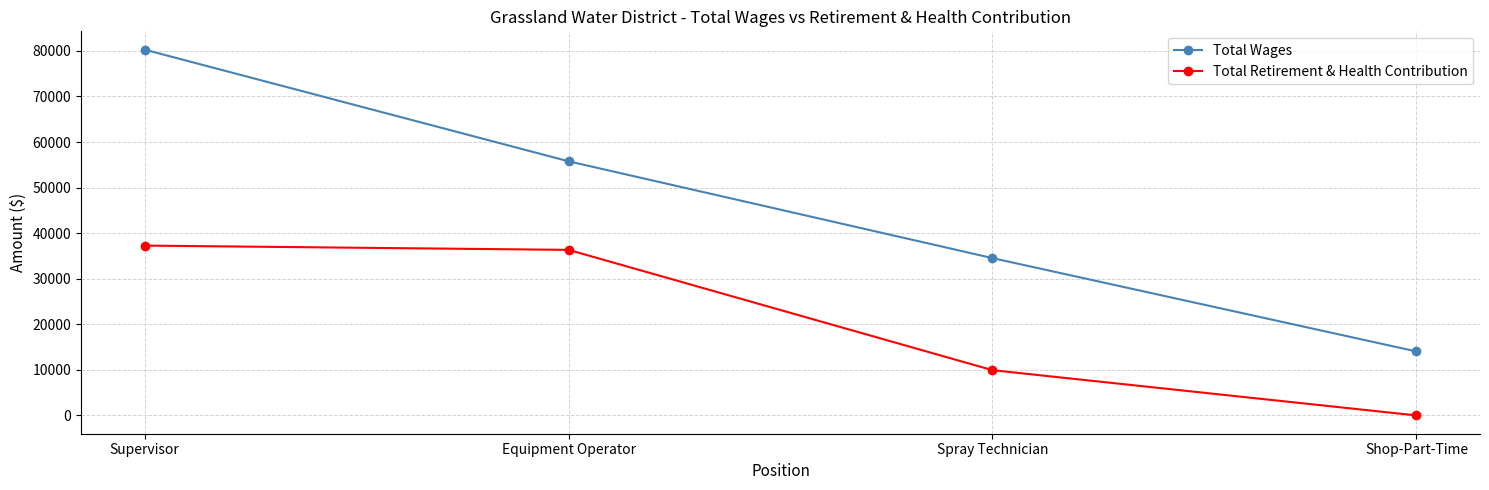

At which category is the sum across all series the highest?

Supervisor